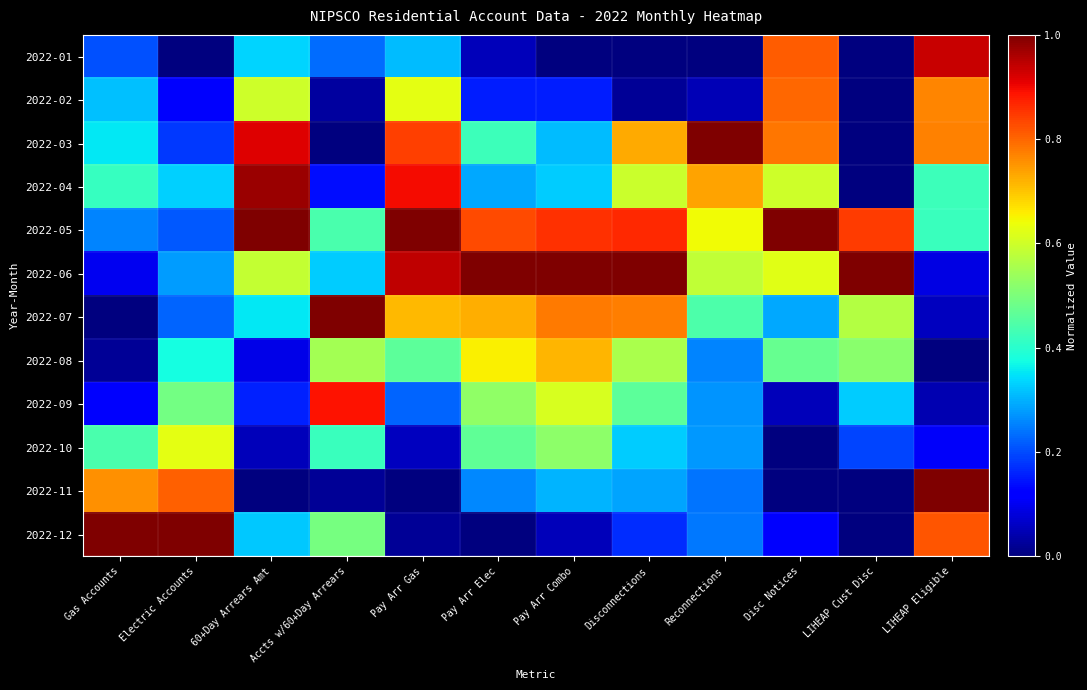

Reading left to right, transcribe all the data shown in this chart.

2022-01: Gas Accounts=0.2	Electric Accounts=0.0	60+Day Arrears Amt=0.3	Accts w/60+Day Arrears=0.2	Pay Arr Gas=0.3	Pay Arr Elec=0.1	Pay Arr Combo=0.0	Disconnections=0.0	Reconnections=0.0	Disc Notices=0.8	LIHEAP Cust Disc=0.0	LIHEAP Eligible=0.9
2022-02: Gas Accounts=0.3	Electric Accounts=0.1	60+Day Arrears Amt=0.6	Accts w/60+Day Arrears=0.0	Pay Arr Gas=0.6	Pay Arr Elec=0.2	Pay Arr Combo=0.2	Disconnections=0.0	Reconnections=0.0	Disc Notices=0.8	LIHEAP Cust Disc=0.0	LIHEAP Eligible=0.8
2022-03: Gas Accounts=0.4	Electric Accounts=0.2	60+Day Arrears Amt=0.9	Accts w/60+Day Arrears=0.0	Pay Arr Gas=0.8	Pay Arr Elec=0.4	Pay Arr Combo=0.3	Disconnections=0.7	Reconnections=1.0	Disc Notices=0.8	LIHEAP Cust Disc=0.0	LIHEAP Eligible=0.8
2022-04: Gas Accounts=0.4	Electric Accounts=0.3	60+Day Arrears Amt=1.0	Accts w/60+Day Arrears=0.1	Pay Arr Gas=0.9	Pay Arr Elec=0.3	Pay Arr Combo=0.3	Disconnections=0.6	Reconnections=0.7	Disc Notices=0.6	LIHEAP Cust Disc=0.0	LIHEAP Eligible=0.4
2022-05: Gas Accounts=0.3	Electric Accounts=0.2	60+Day Arrears Amt=1.0	Accts w/60+Day Arrears=0.4	Pay Arr Gas=1.0	Pay Arr Elec=0.8	Pay Arr Combo=0.9	Disconnections=0.9	Reconnections=0.6	Disc Notices=1.0	LIHEAP Cust Disc=0.8	LIHEAP Eligible=0.4
2022-06: Gas Accounts=0.1	Electric Accounts=0.3	60+Day Arrears Amt=0.6	Accts w/60+Day Arrears=0.3	Pay Arr Gas=0.9	Pay Arr Elec=1.0	Pay Arr Combo=1.0	Disconnections=1.0	Reconnections=0.6	Disc Notices=0.6	LIHEAP Cust Disc=1.0	LIHEAP Eligible=0.1
2022-07: Gas Accounts=0.0	Electric Accounts=0.2	60+Day Arrears Amt=0.4	Accts w/60+Day Arrears=1.0	Pay Arr Gas=0.7	Pay Arr Elec=0.7	Pay Arr Combo=0.8	Disconnections=0.8	Reconnections=0.4	Disc Notices=0.3	LIHEAP Cust Disc=0.6	LIHEAP Eligible=0.1
2022-08: Gas Accounts=0.0	Electric Accounts=0.4	60+Day Arrears Amt=0.1	Accts w/60+Day Arrears=0.5	Pay Arr Gas=0.5	Pay Arr Elec=0.7	Pay Arr Combo=0.7	Disconnections=0.6	Reconnections=0.3	Disc Notices=0.5	LIHEAP Cust Disc=0.5	LIHEAP Eligible=0.0
2022-09: Gas Accounts=0.1	Electric Accounts=0.5	60+Day Arrears Amt=0.2	Accts w/60+Day Arrears=0.9	Pay Arr Gas=0.2	Pay Arr Elec=0.5	Pay Arr Combo=0.6	Disconnections=0.5	Reconnections=0.3	Disc Notices=0.1	LIHEAP Cust Disc=0.3	LIHEAP Eligible=0.0
2022-10: Gas Accounts=0.4	Electric Accounts=0.6	60+Day Arrears Amt=0.1	Accts w/60+Day Arrears=0.4	Pay Arr Gas=0.1	Pay Arr Elec=0.5	Pay Arr Combo=0.5	Disconnections=0.3	Reconnections=0.3	Disc Notices=0.0	LIHEAP Cust Disc=0.2	LIHEAP Eligible=0.1
2022-11: Gas Accounts=0.8	Electric Accounts=0.8	60+Day Arrears Amt=0.0	Accts w/60+Day Arrears=0.0	Pay Arr Gas=0.0	Pay Arr Elec=0.3	Pay Arr Combo=0.3	Disconnections=0.3	Reconnections=0.2	Disc Notices=0.0	LIHEAP Cust Disc=0.0	LIHEAP Eligible=1.0
2022-12: Gas Accounts=1.0	Electric Accounts=1.0	60+Day Arrears Amt=0.3	Accts w/60+Day Arrears=0.5	Pay Arr Gas=0.0	Pay Arr Elec=0.0	Pay Arr Combo=0.1	Disconnections=0.2	Reconnections=0.2	Disc Notices=0.1	LIHEAP Cust Disc=0.0	LIHEAP Eligible=0.8